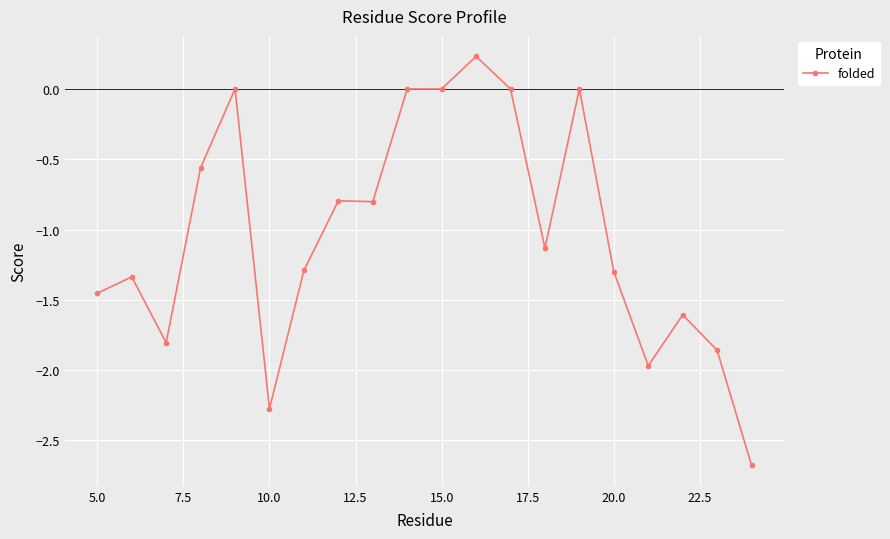

How many data points are less than -1?

11